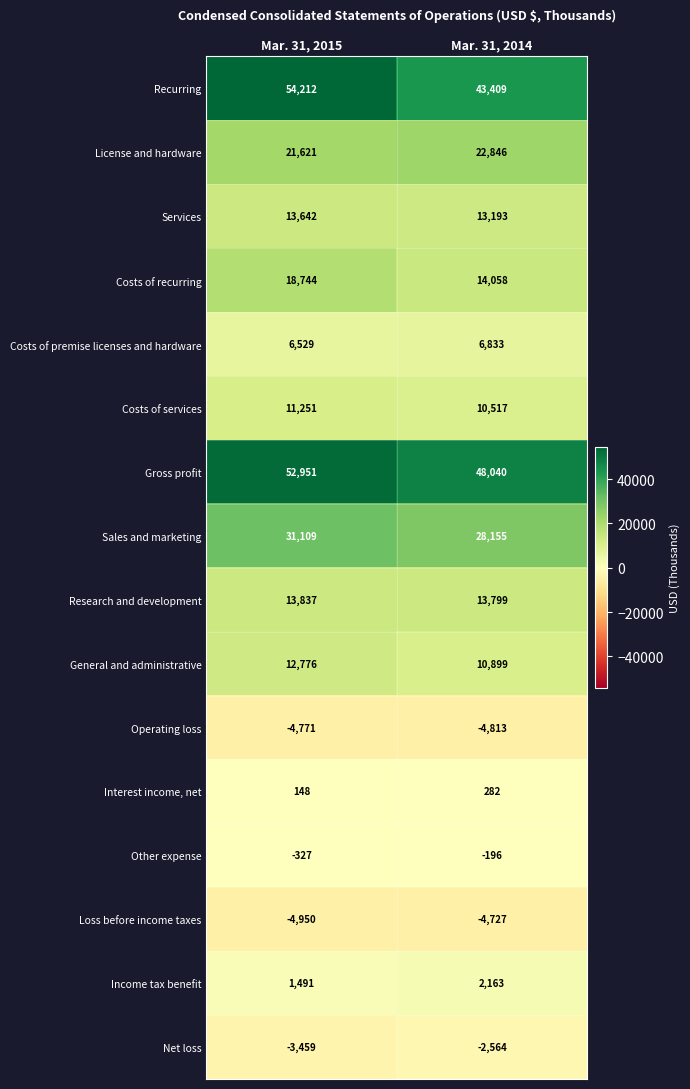

Which series has the widest spread of values?

Recurring